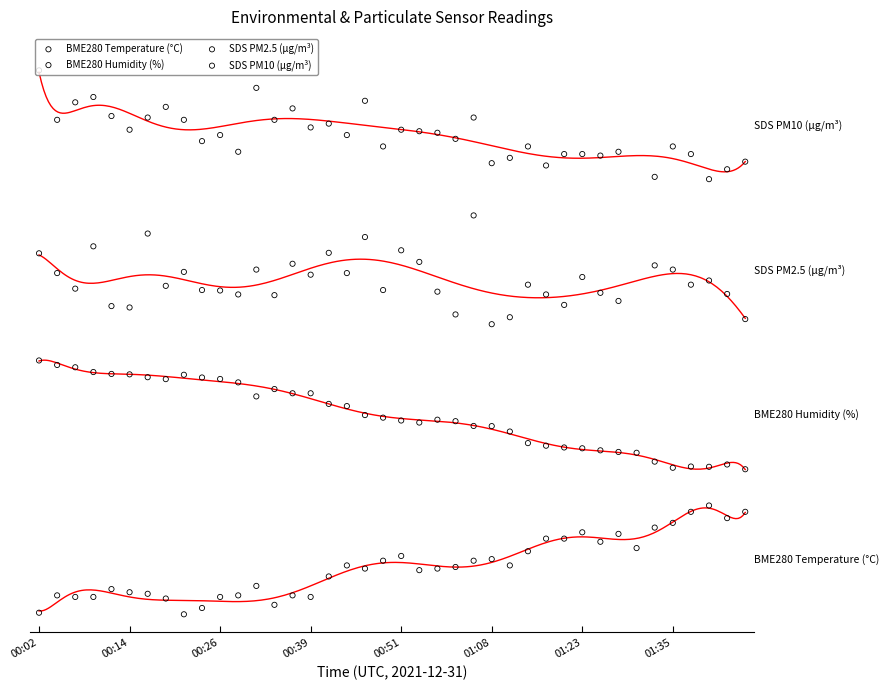

Which series contains the highest Y value?

BME280_humidity